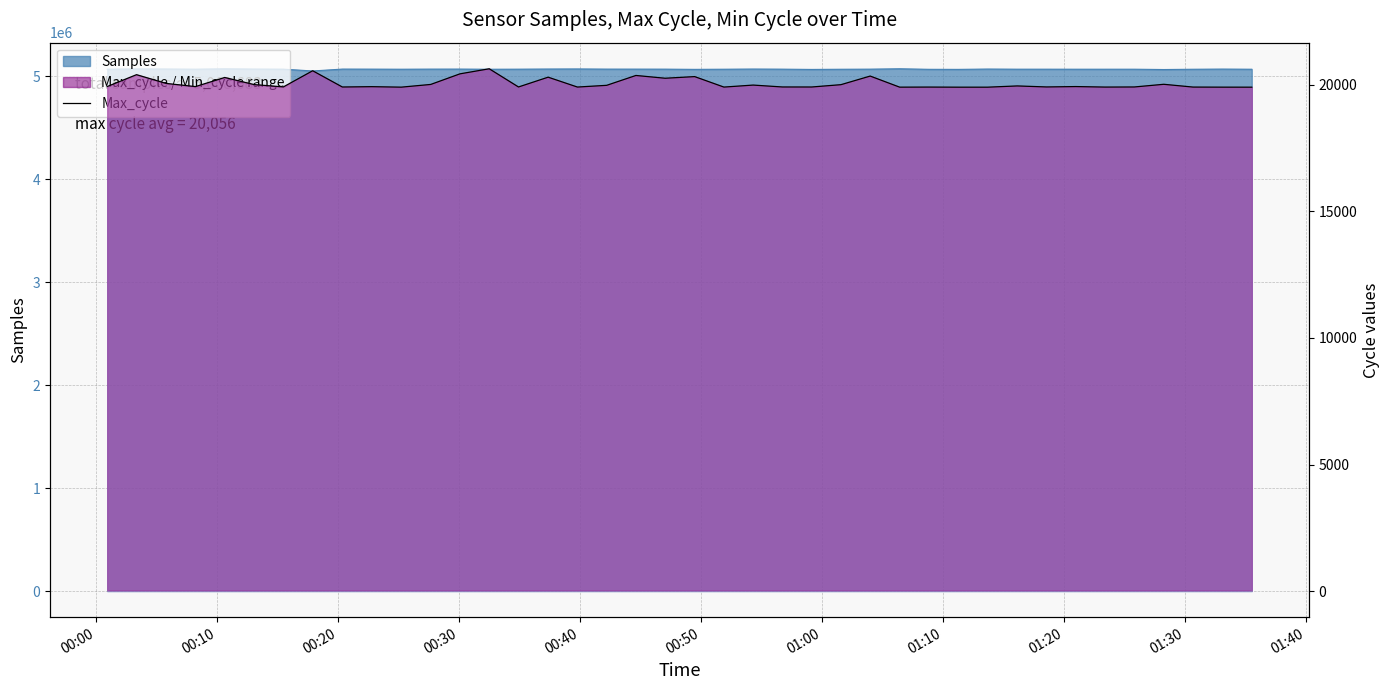

Does the chart display data point markers on the line(s)?

No